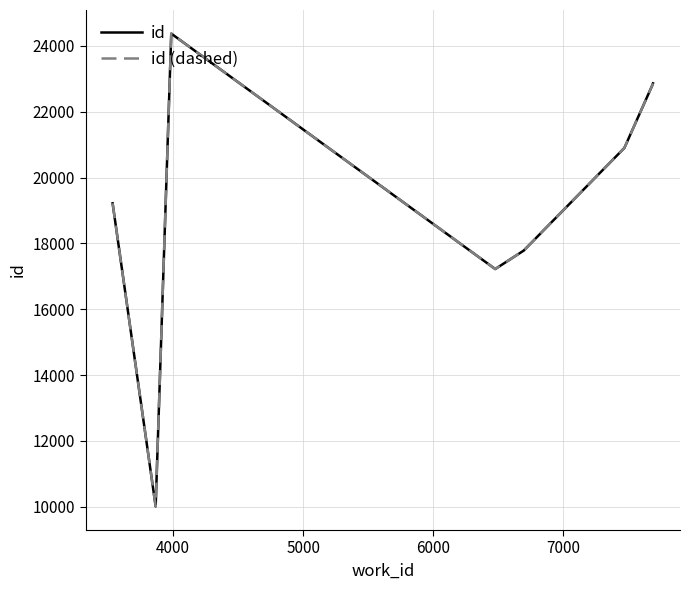

What is the smallest value displayed?

10009